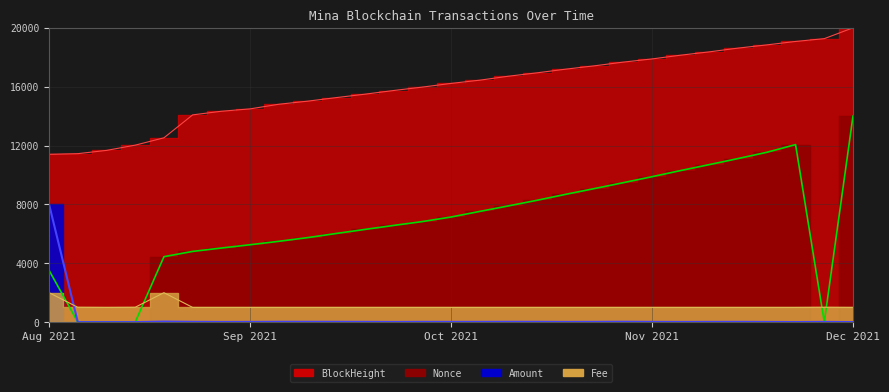

True or false: Amount and Fee intersect in this chart.

True